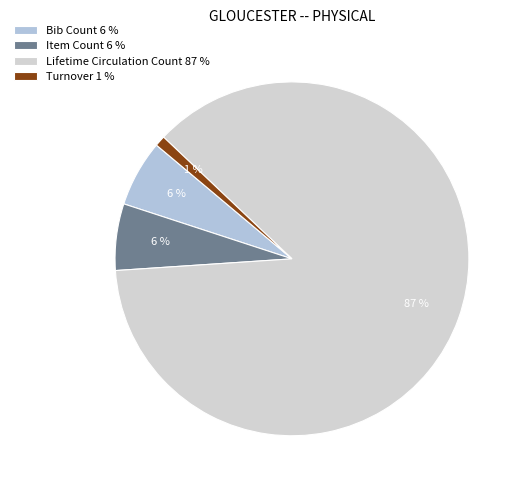

True or false: Bib Count accounts for 1% of the total.

False